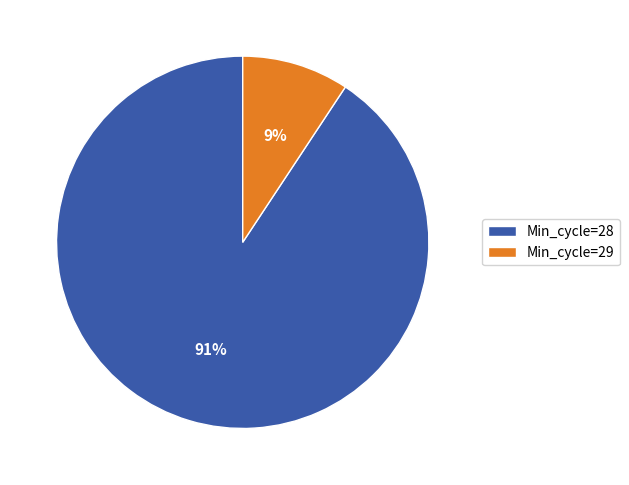

What percentage is the Min_cycle=29 slice, to the nearest percent?

9%